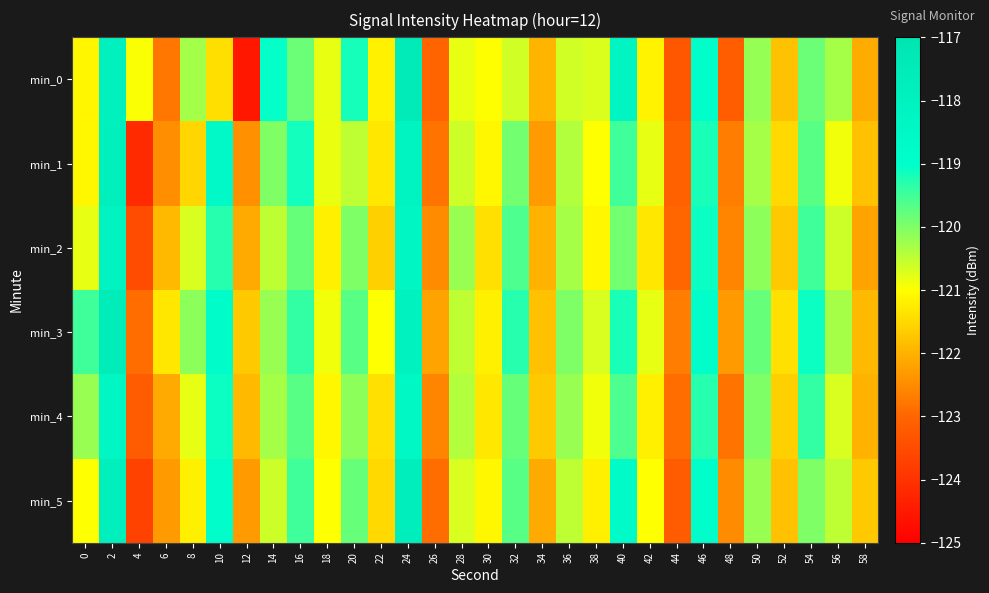

Reading left to right, list all the values displayed in this chart.

min_0: 0=-121.1	2=-117.9	4=-121.0	6=-122.8	8=-120.3	10=-121.4	12=-124.5	14=-119.0	16=-119.8	18=-120.8	20=-119.2	22=-121.2	24=-117.5	26=-123.0	28=-120.8	30=-121.0	32=-120.6	34=-122.0	36=-120.6	38=-120.7	40=-118.3	42=-121.1	44=-123.3	46=-118.9	48=-123.2	50=-120.2	52=-121.8	54=-119.8	56=-120.3	58=-122.1
min_1: 0=-121.1	2=-117.9	4=-124.2	6=-122.5	8=-121.5	10=-118.5	12=-122.4	14=-120.0	16=-119.1	18=-120.8	20=-120.5	22=-121.3	24=-118.2	26=-122.8	28=-120.6	30=-121.1	32=-119.9	34=-122.3	36=-120.4	38=-121.0	40=-119.5	42=-120.8	44=-123.1	46=-119.2	48=-122.7	50=-120.3	52=-121.5	54=-119.7	56=-120.9	58=-121.8
min_2: 0=-120.8	2=-118.1	4=-123.5	6=-121.9	8=-120.7	10=-119.3	12=-122.1	14=-120.5	16=-119.8	18=-121.2	20=-120.0	22=-121.6	24=-118.4	26=-122.5	28=-120.2	30=-121.4	32=-119.6	34=-122.0	36=-120.3	38=-121.1	40=-119.9	42=-121.3	44=-123.0	46=-119.1	48=-122.6	50=-120.1	52=-121.7	54=-119.5	56=-120.6	58=-122.2
min_3: 0=-119.5	2=-117.6	4=-122.9	6=-121.3	8=-120.1	10=-118.8	12=-121.7	14=-120.2	16=-119.4	18=-120.9	20=-119.7	22=-121.0	24=-118.0	26=-122.2	28=-120.5	30=-121.2	32=-119.3	34=-121.8	36=-120.0	38=-120.7	40=-119.2	42=-120.8	44=-122.7	46=-118.9	48=-122.3	50=-119.8	52=-121.4	54=-119.1	56=-120.3	58=-121.9
min_4: 0=-120.2	2=-118.3	4=-123.2	6=-122.1	8=-120.8	10=-119.1	12=-121.9	14=-120.3	16=-119.7	18=-121.1	20=-120.1	22=-121.4	24=-118.5	26=-122.6	28=-120.4	30=-121.3	32=-119.8	34=-121.7	36=-120.2	38=-120.9	40=-119.6	42=-121.2	44=-122.9	46=-119.3	48=-122.8	50=-120.0	52=-121.6	54=-119.4	56=-120.7	58=-122.0
min_5: 0=-121.0	2=-117.8	4=-123.7	6=-122.3	8=-121.2	10=-118.9	12=-122.3	14=-120.6	16=-119.5	18=-121.0	20=-119.8	22=-121.5	24=-117.7	26=-122.9	28=-120.7	30=-121.1	32=-119.7	34=-122.1	36=-120.5	38=-121.2	40=-118.7	42=-121.0	44=-123.2	46=-119.0	48=-122.5	50=-120.2	52=-121.8	54=-120.0	56=-120.5	58=-121.7